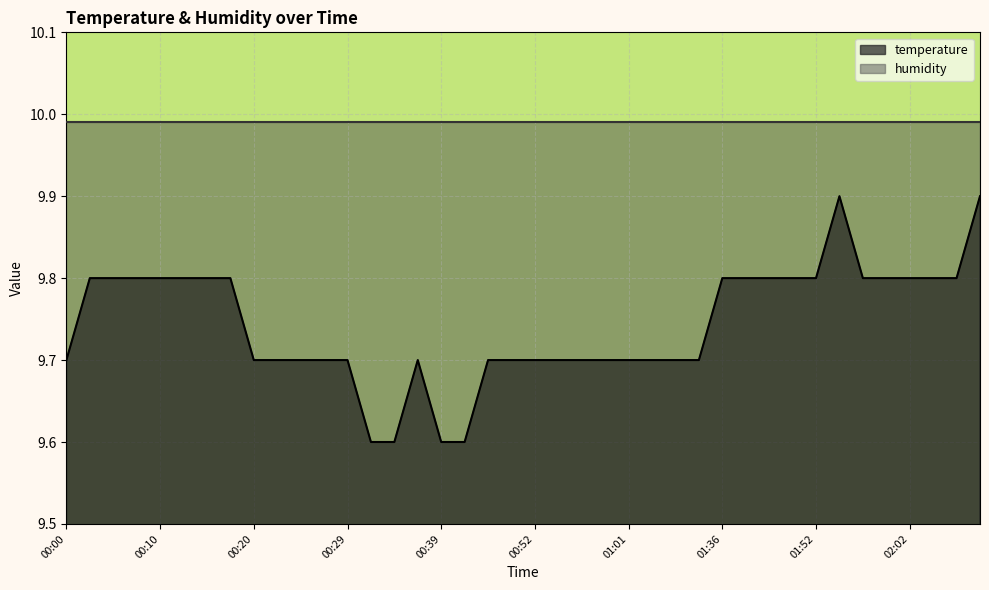

What is the difference between the second highest and minimum values?

0.3